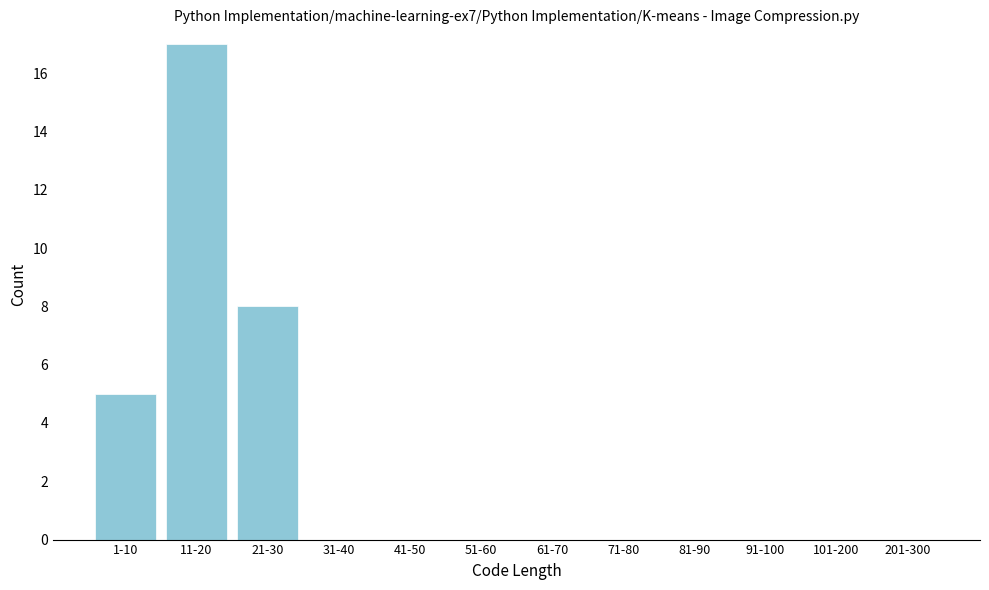

Reading right to left, what are all the values shown in this chart?

201-300=0	101-200=0	91-100=0	81-90=0	71-80=0	61-70=0	51-60=0	41-50=0	31-40=0	21-30=8	11-20=17	1-10=5